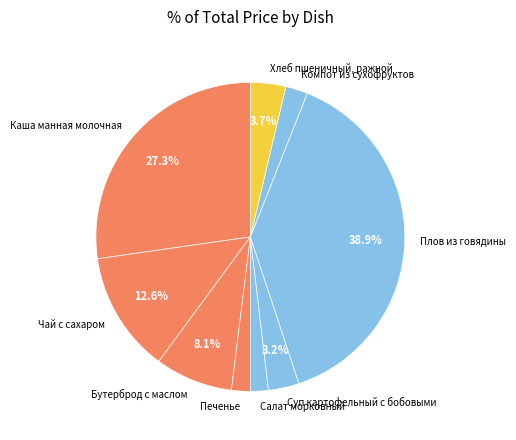

To the nearest percent, what percentage of the pie is Каша манная молочная?

27%